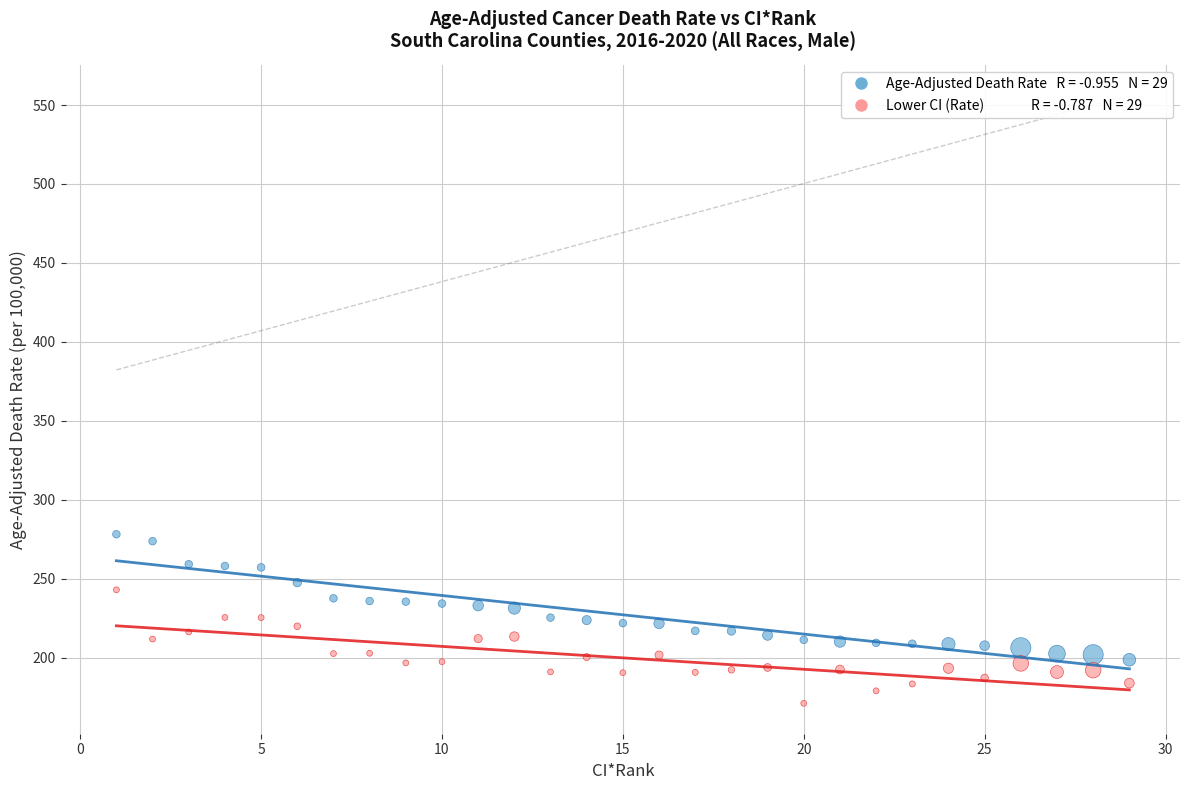

Across all data points, what is the range of X values (max minus min)?

28.0